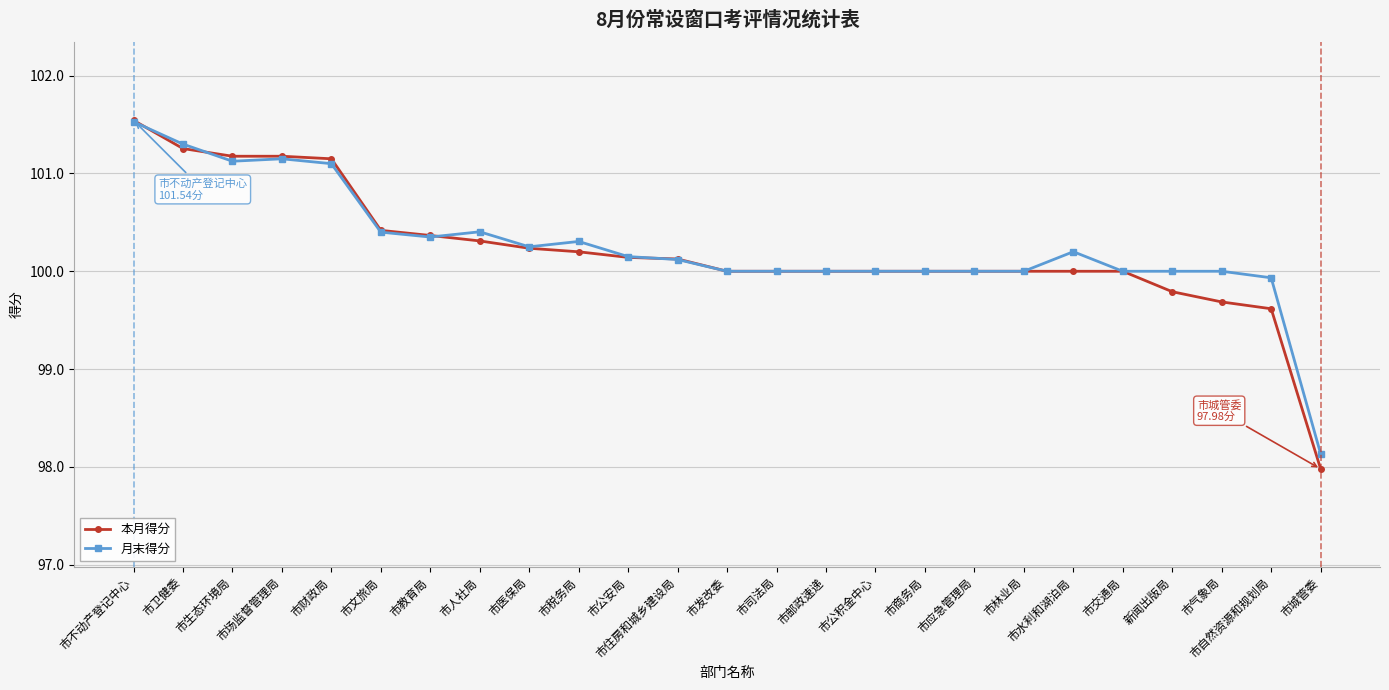

What is the label of the 19th point from the right?

市教育局